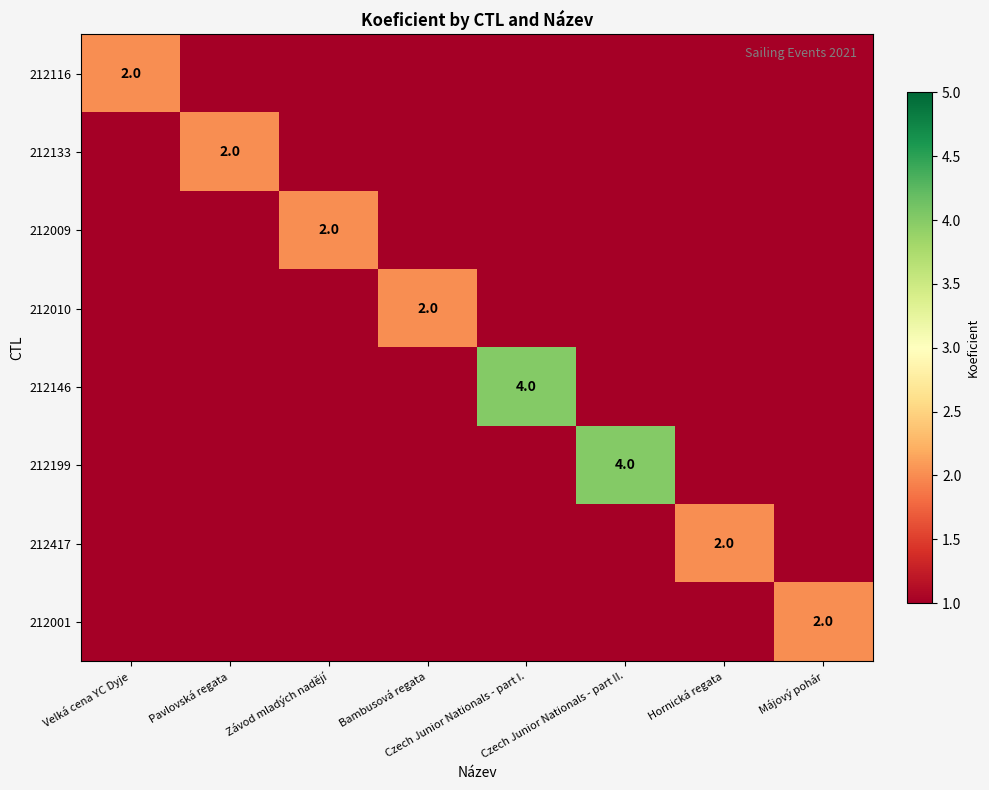

How many values in the 212199 series exceed 0?

1